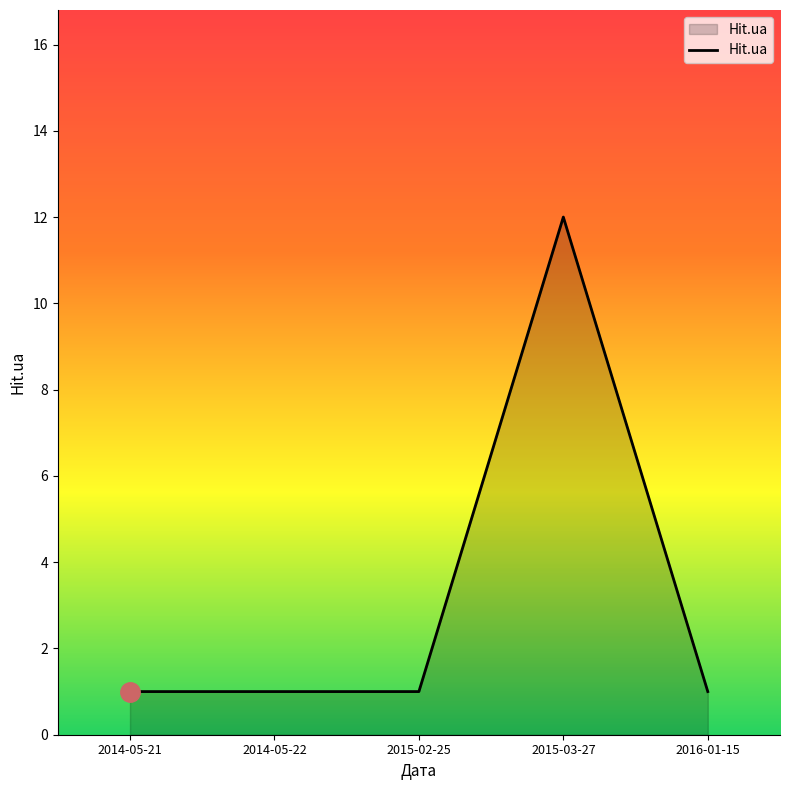

What is the difference between the maximum and minimum values?

11